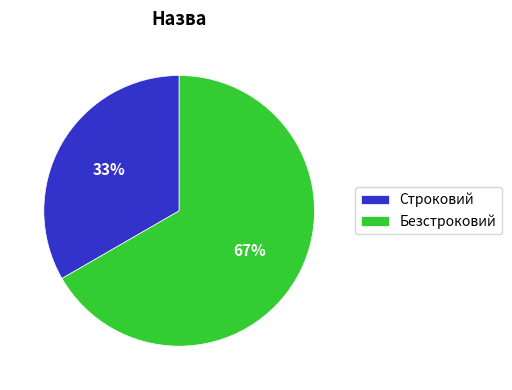

How many slices are in this pie chart?

2